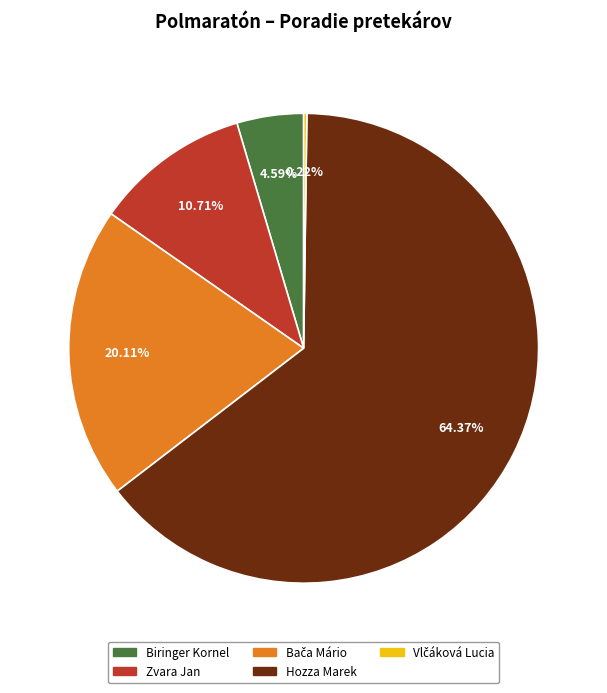

Is there a majority slice in this chart?

Yes